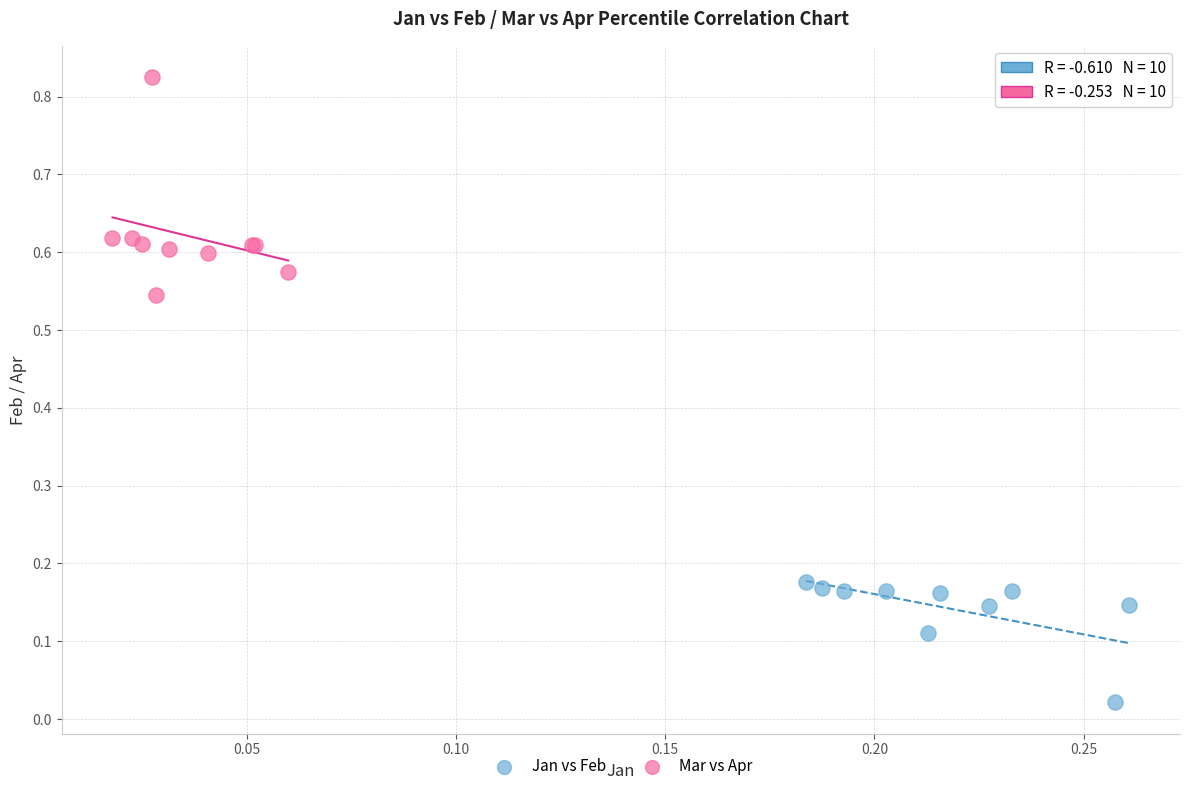

Which series reaches the minimum Y coordinate?

Jan vs Feb